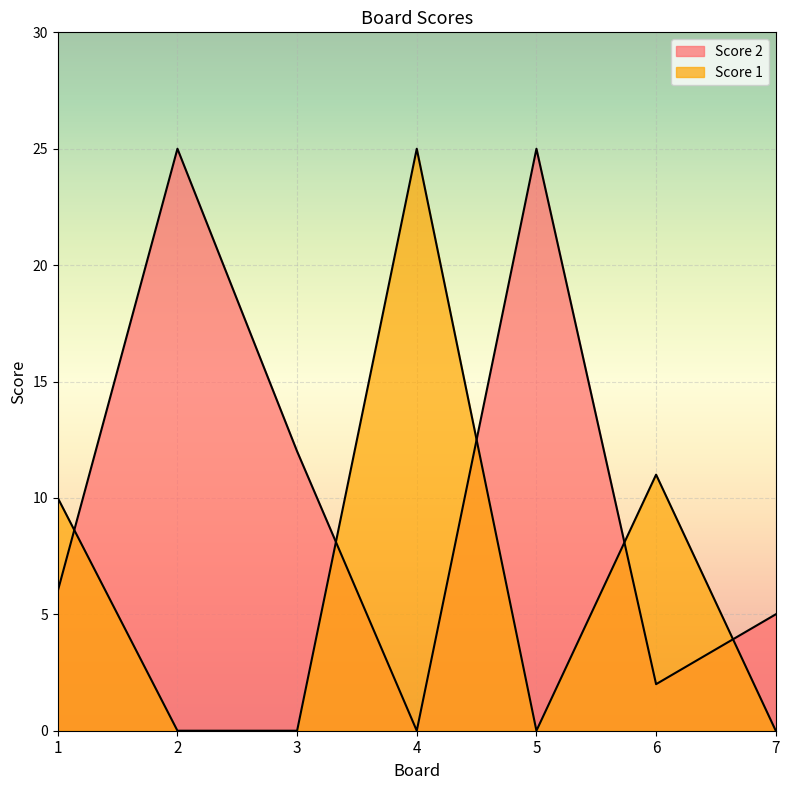

List the series in order of their peak value, lowest first.

Score 2, Score 1